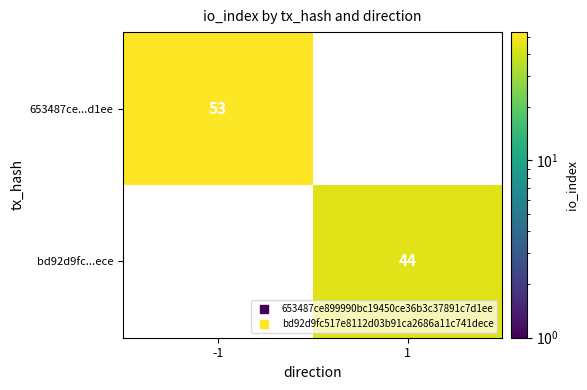

What is the highest value of the 653487ce...d1ee series?

53.0